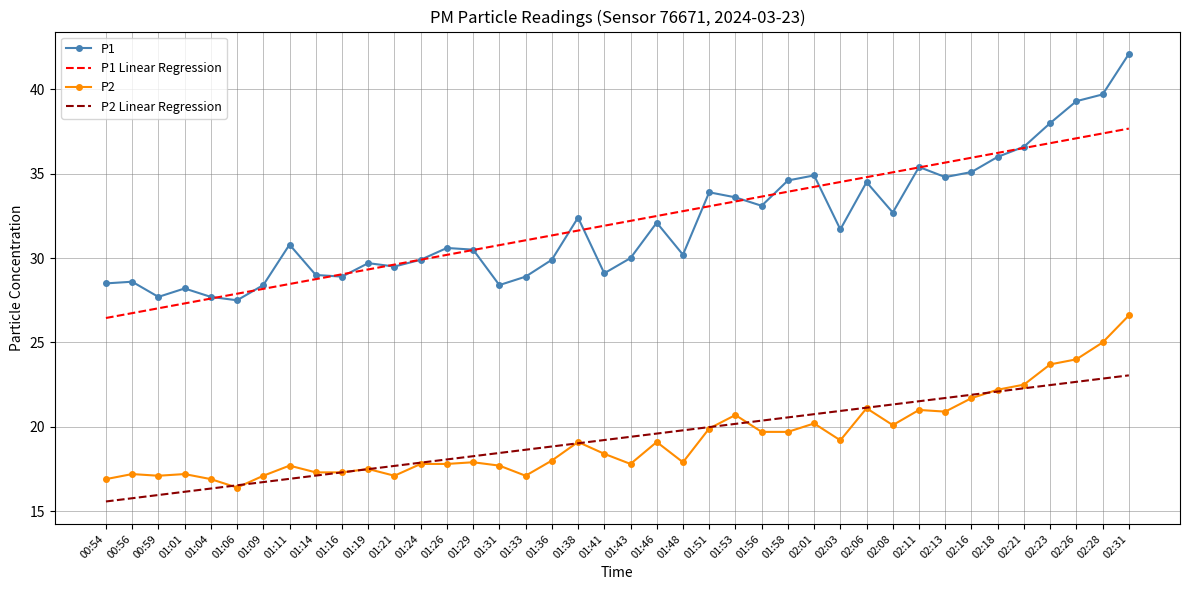

What position from the right is 01:19?

30